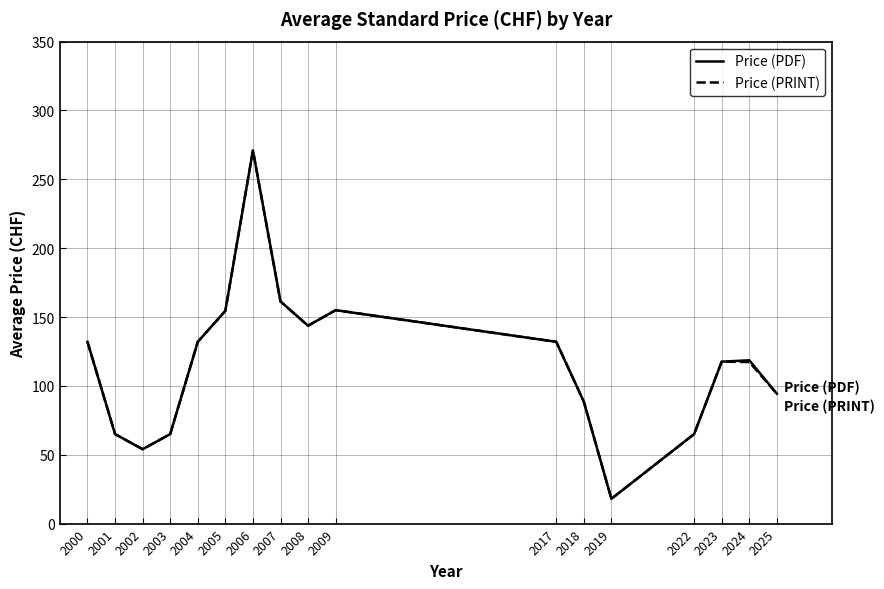

What is the difference between the maximum and minimum values in the Price (PDF) series?

253.0